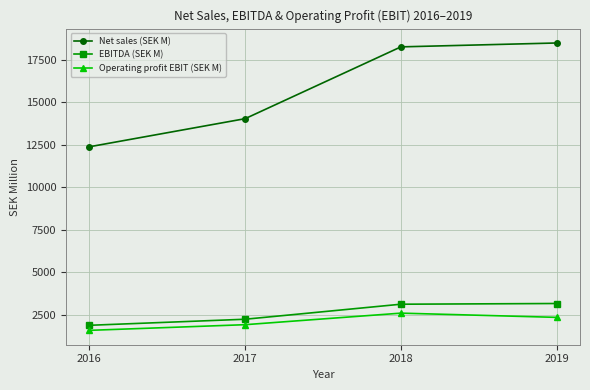

True or false: Operating profit EBIT (SEK M) and EBITDA (SEK M) intersect in this chart.

False